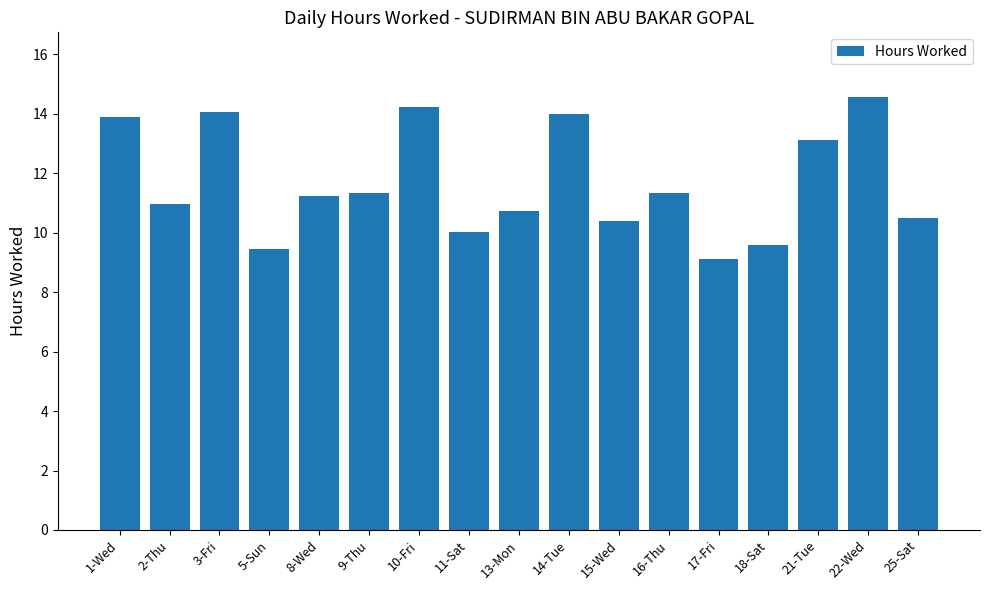

Which category has the highest value across all series?

22-Wed